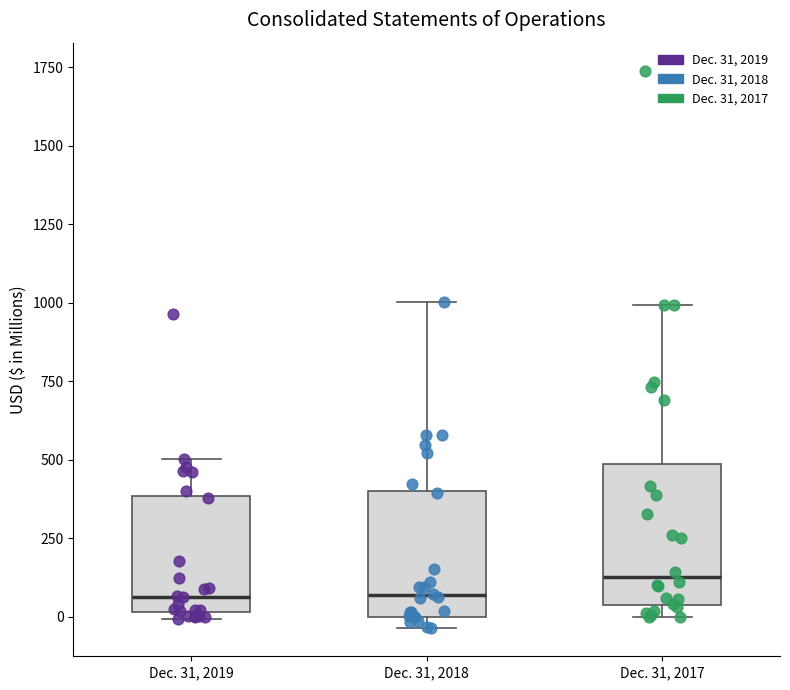

Reading left to right, read every box against the y-axis: the position of its median line, the range the box covers, and the ends of its whiskers. The values are not printed on the chart, so give them approximately, as read against the axis.

Dec. 31, 2019: median 50, box 0 to 400, whiskers 0 (just below the box's lower edge) to 500
Dec. 31, 2018: median 50, box 0 to 400, whiskers -50 to 1000
Dec. 31, 2017: median 150, box 50 to 500, whiskers 0 to 1000